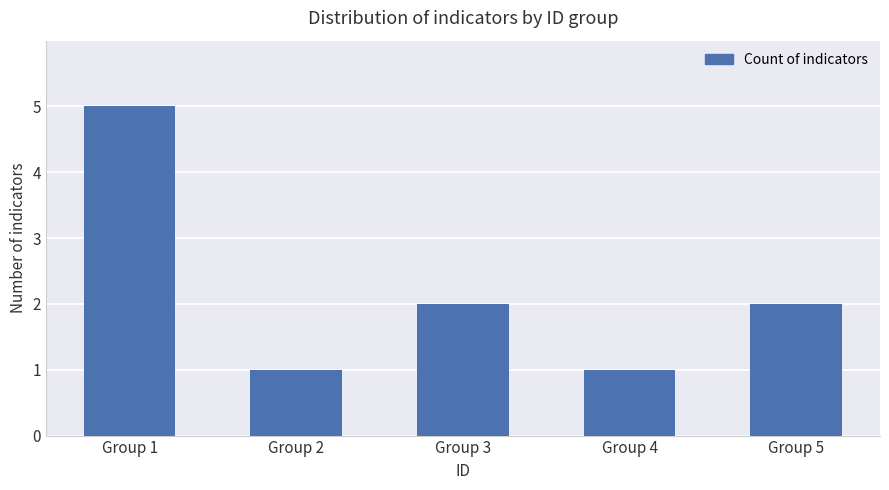

How many data points does each series have?

5